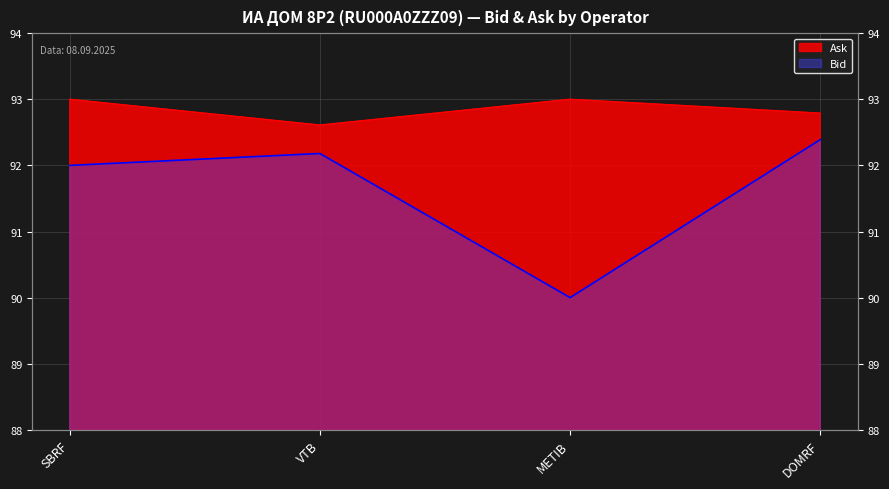

At which label does Bid first exceed 92?

VTB